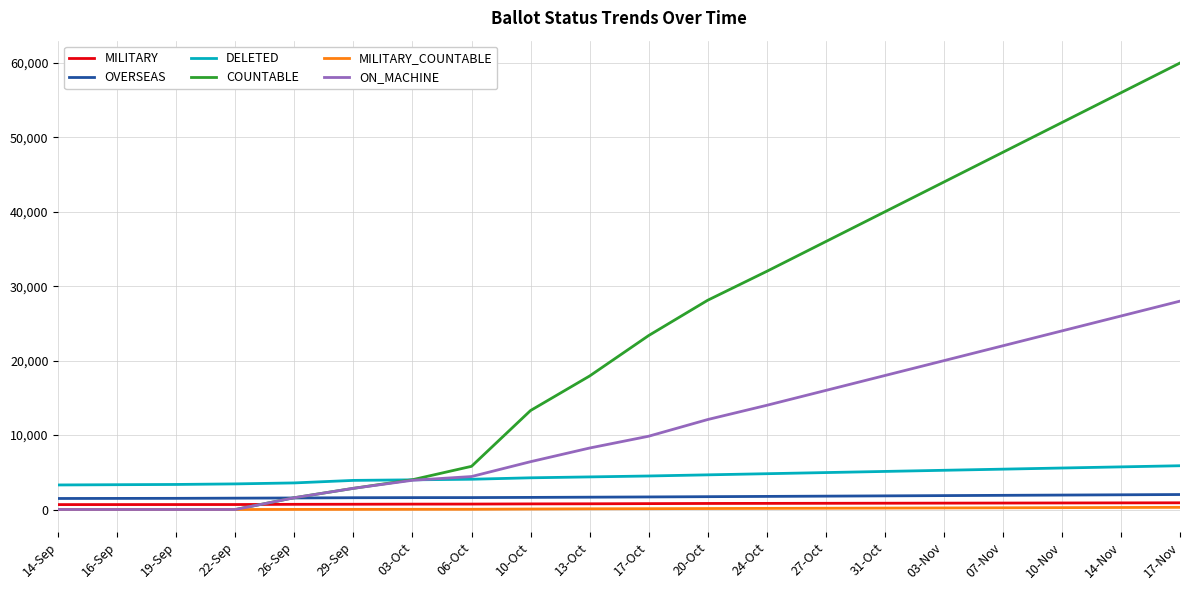

Which series changed the most between 17-Oct and 03-Nov?

COUNTABLE